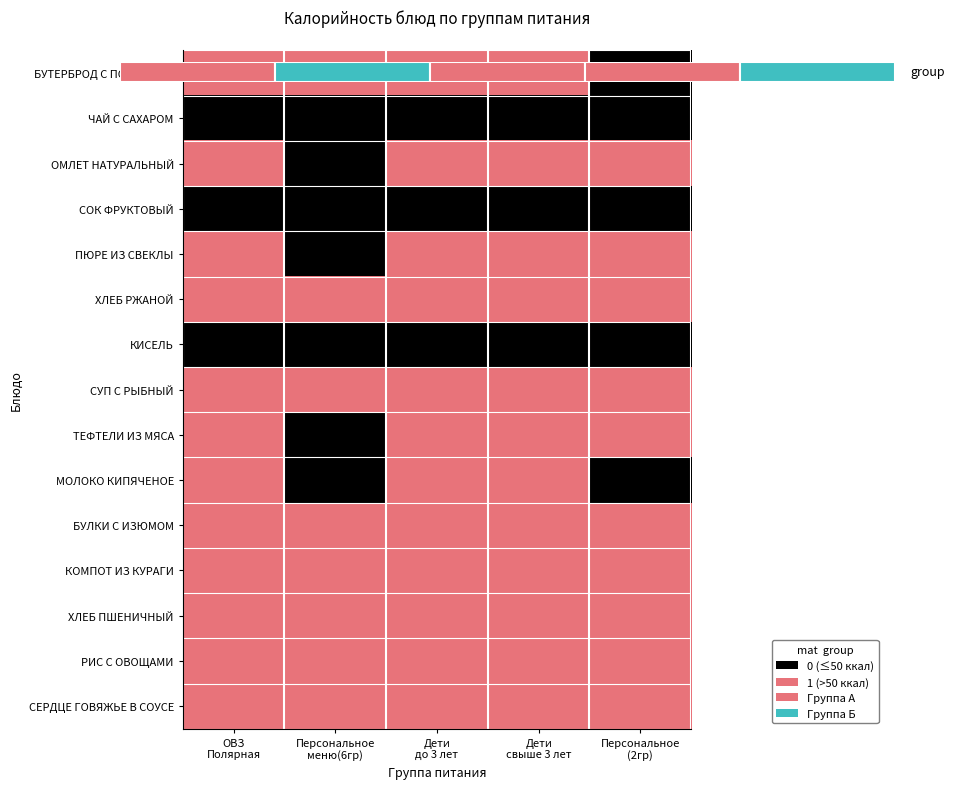

Is it true that БУЛКИ С ИЗЮМОМ equals 1 at Персональное меню(6гр)?

True